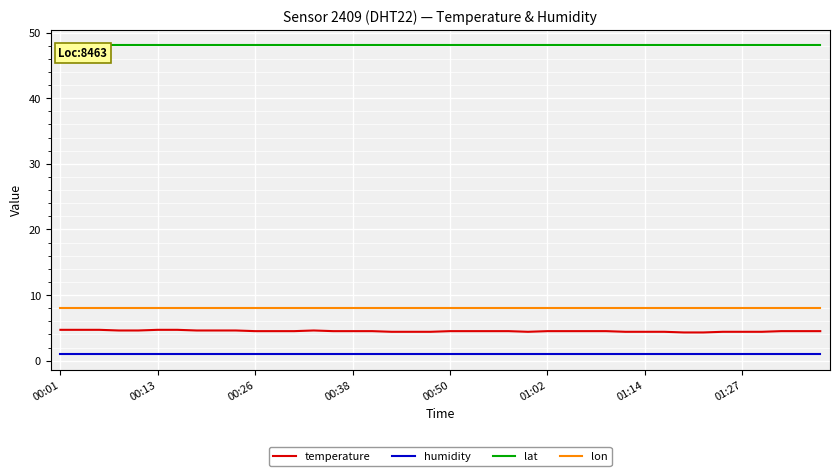

Which series has the largest total across all categories?

lat